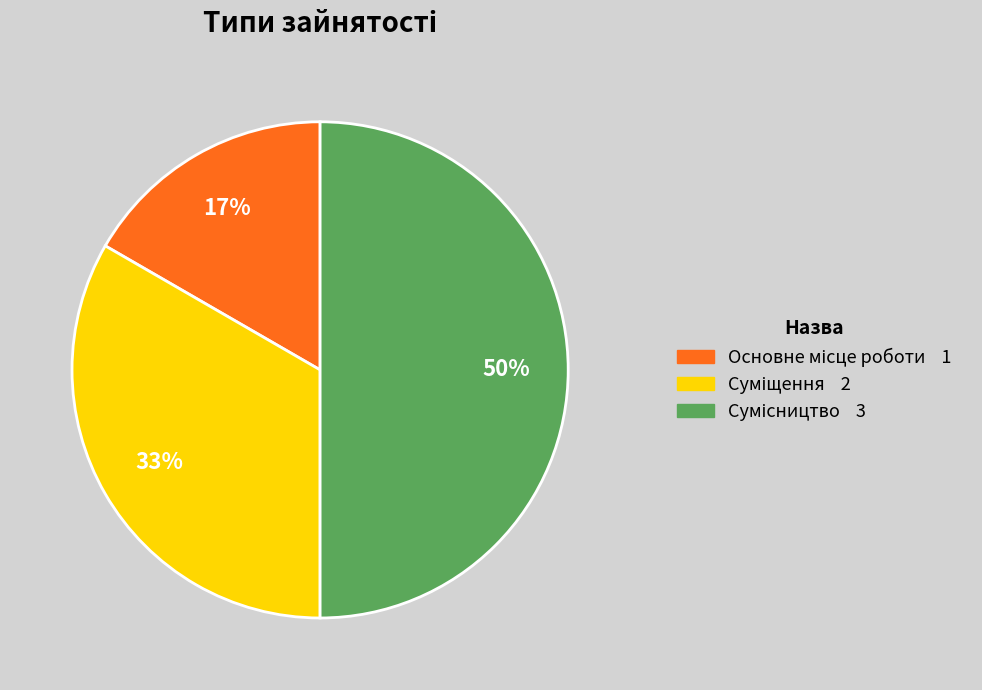

To the nearest percent, what is the difference between the largest and smallest slice percentages?

33%